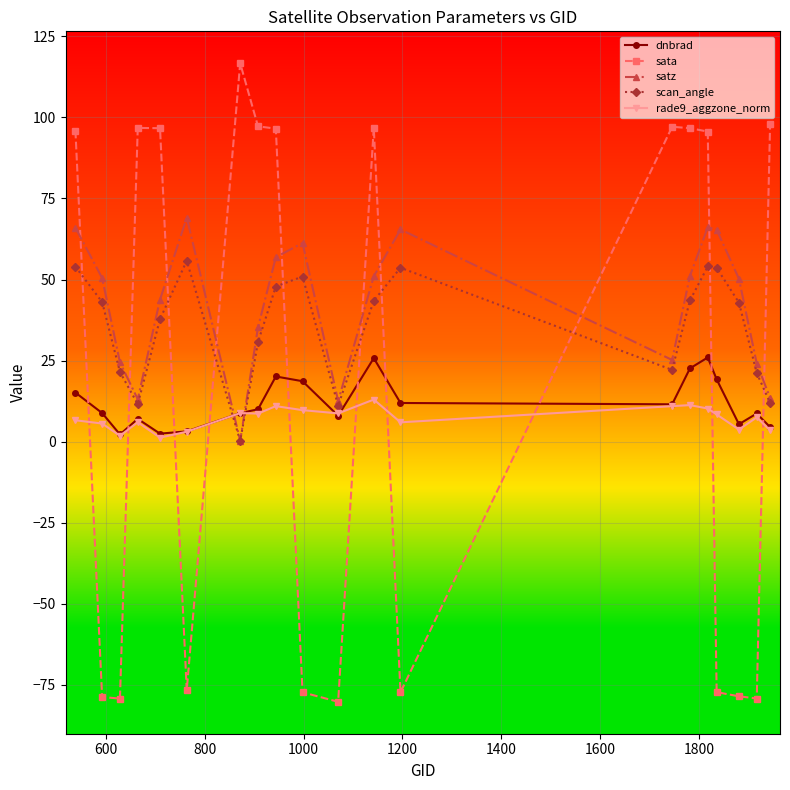

How many intersections are there between sata and scan_angle?

10